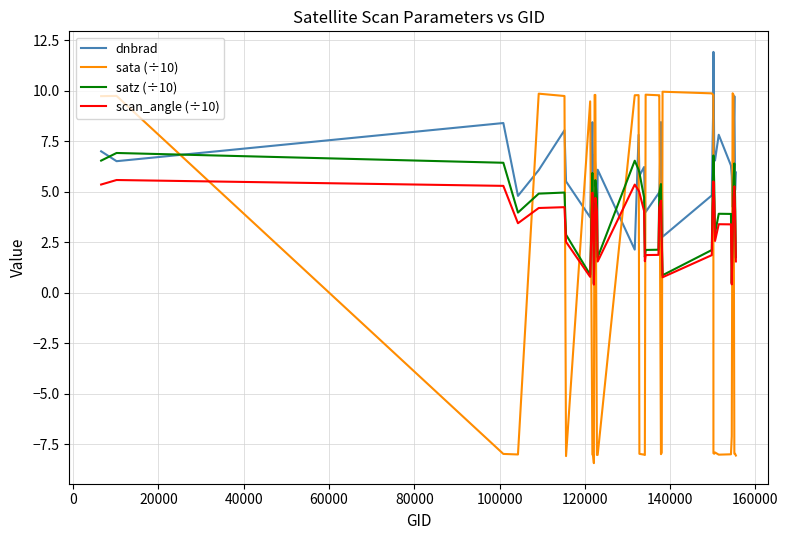

Which series has the largest total across all categories?

dnbrad